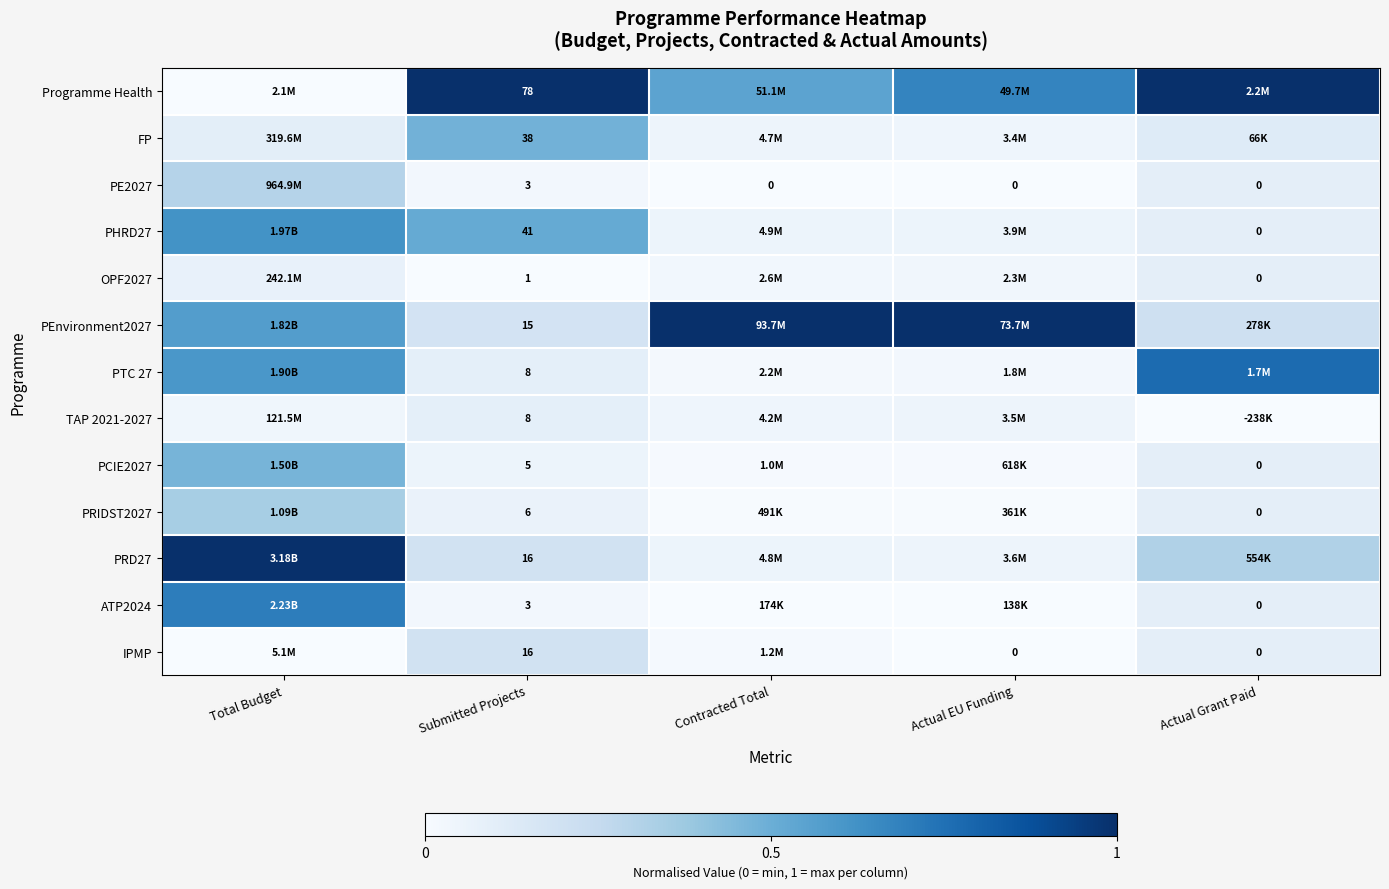

Is the value of PHRD27 at Actual Grant Paid greater than the value of IPMP at Submitted Projects?

No